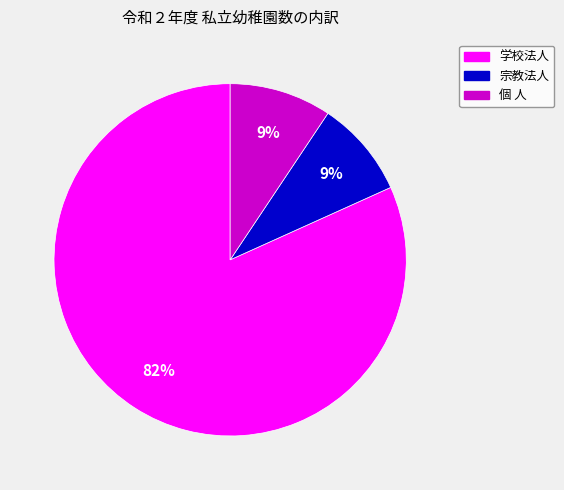

Combined, do 宗教法人 and 個 人 account for over 50%?

No